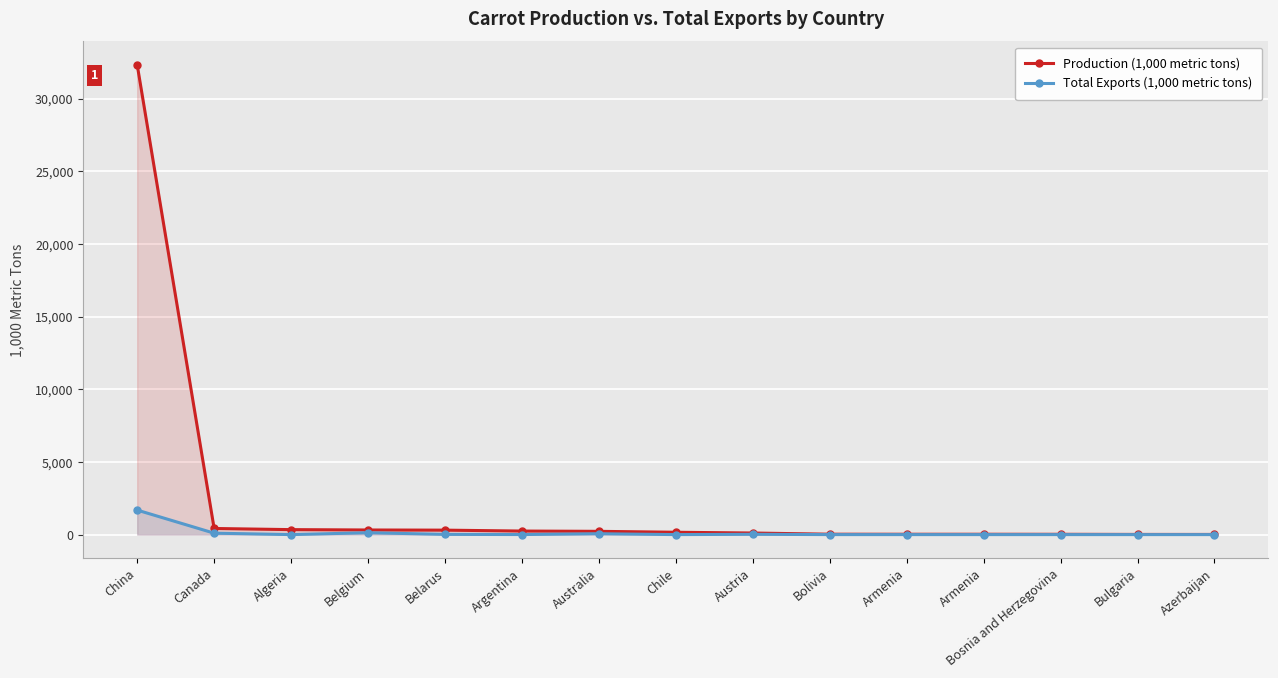

Between Bolivia and Azerbaijan, which is larger?

Bolivia